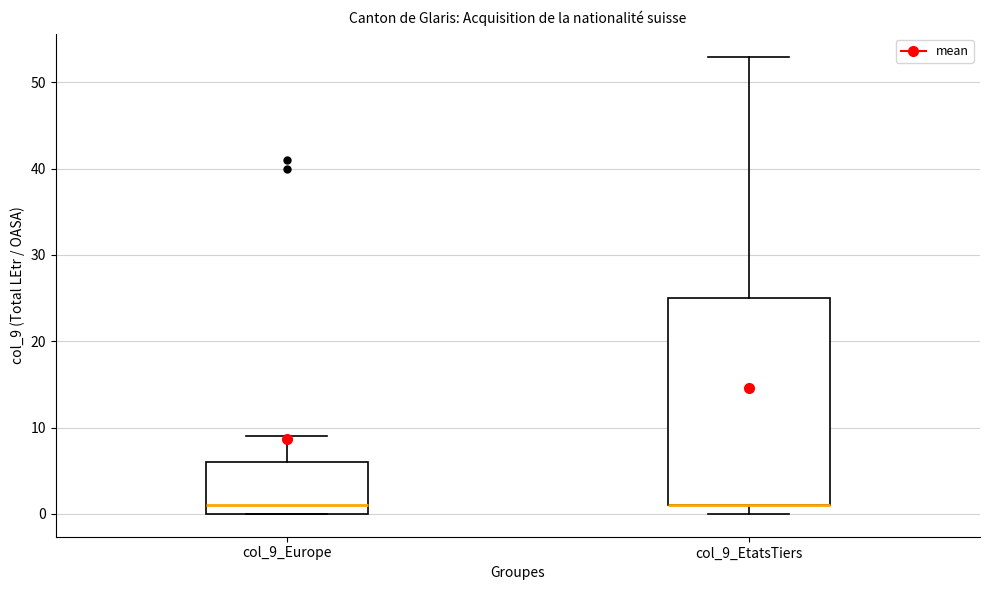

Reading left to right, read every box against the y-axis: the position of its median line, the range the box covers, and the ends of its whiskers. The values are not printed on the chart, so give them approximately, as read against the axis.

col_9_Europe: median 1, box 0 to 6, whiskers 0 to 9
col_9_EtatsTiers: median 1 (drawn on the box's lower edge), box 1 to 25, whiskers 0 to 53